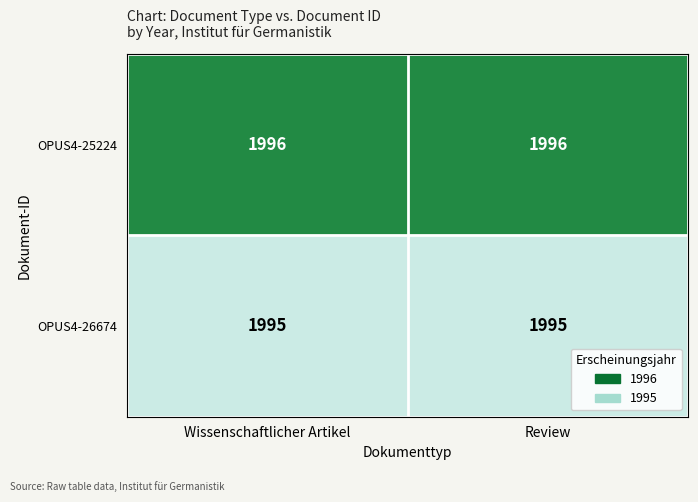

Reading left to right, what are all the values shown in this chart?

OPUS4-25224: Wissenschaftlicher Artikel=1996	Review=1996
OPUS4-26674: Wissenschaftlicher Artikel=1995	Review=1995